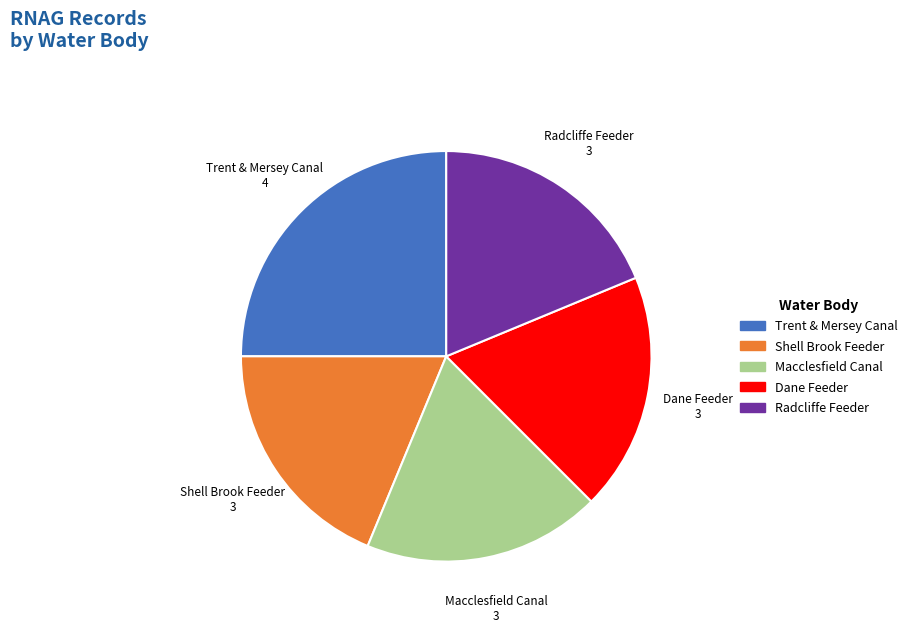

Is there any slice that represents more than half of the pie?

No